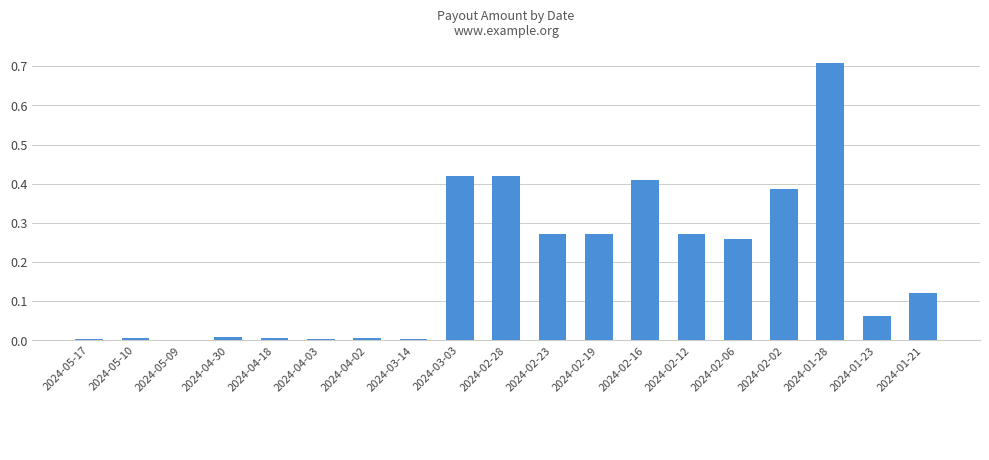

What is the sum of all values?

3.6